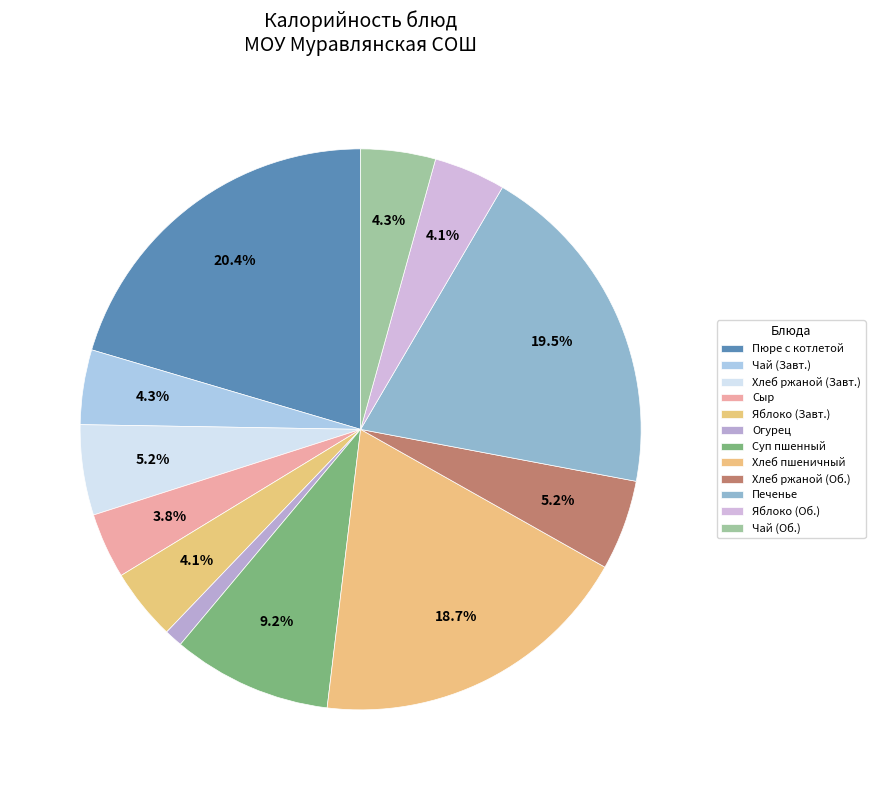

Is it true that Печенье is 20% of the pie?

True